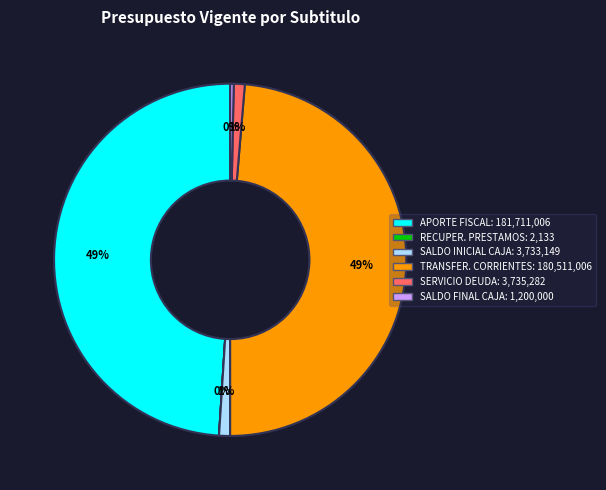

To the nearest percent, what is the average slice percentage?

17%